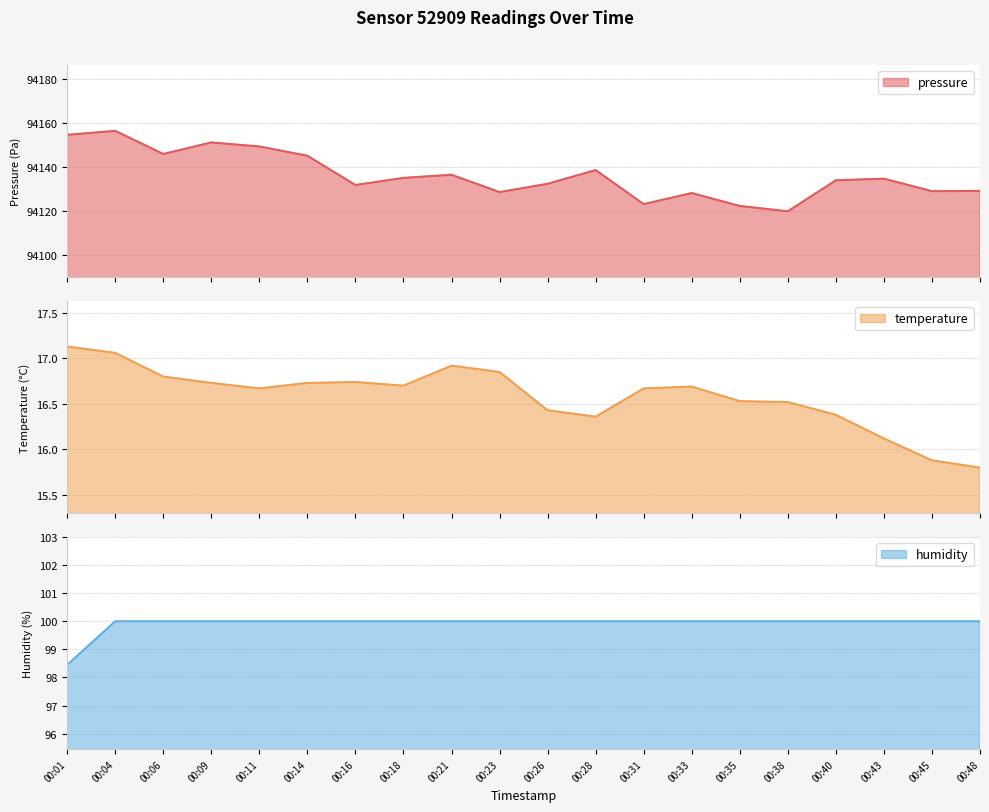

What is the difference between the maximum and minimum values in the temperature series?

1.3